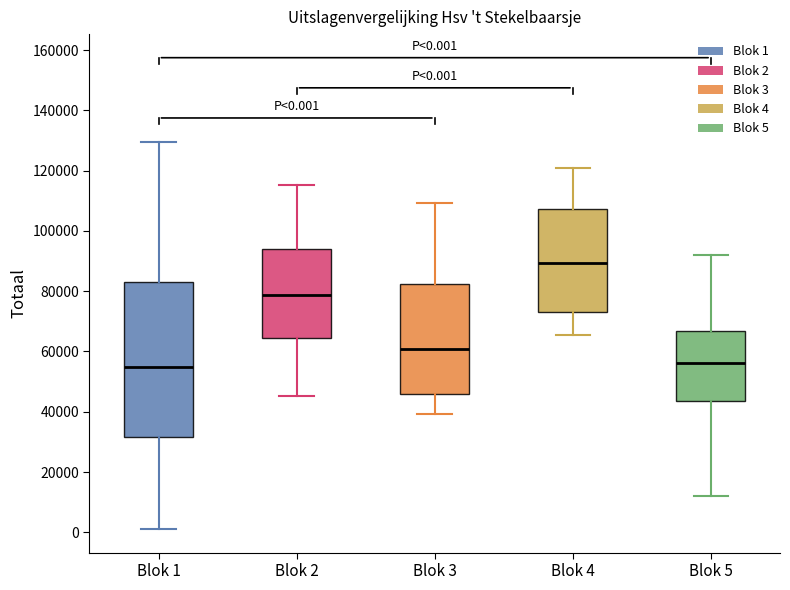

Which box has the highest median line?

Blok 4